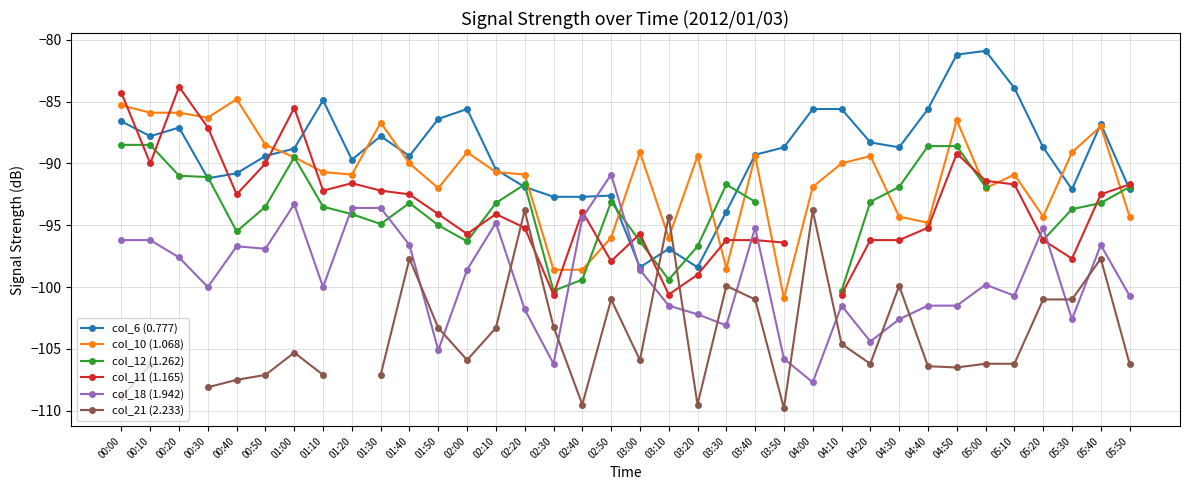

What is the label of the 2nd point from the right?

05:40